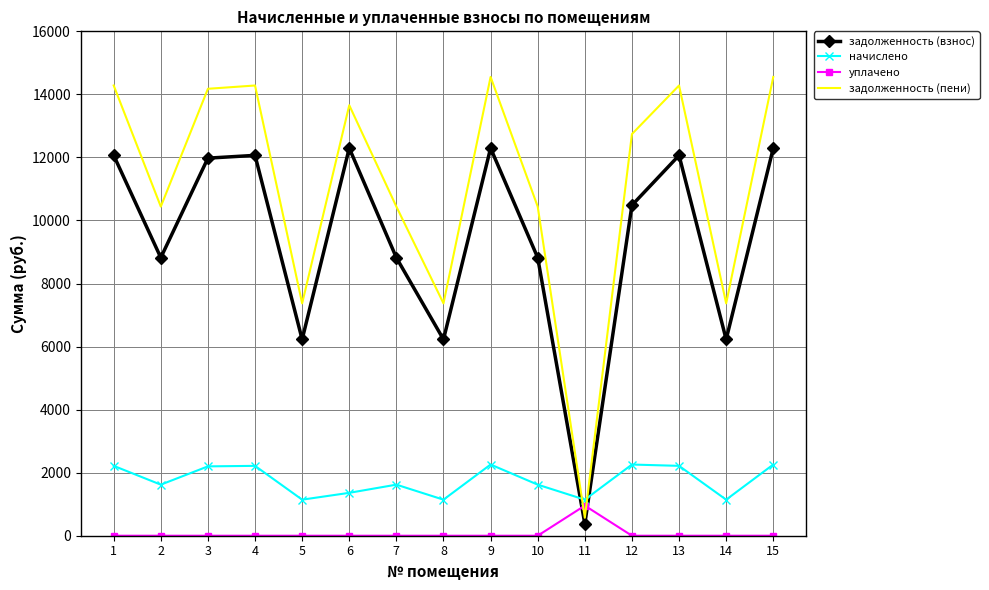

List the series in order of their overall mean, lowest first.

уплачено, начислено, задолженность (взнос), задолженность (пени)